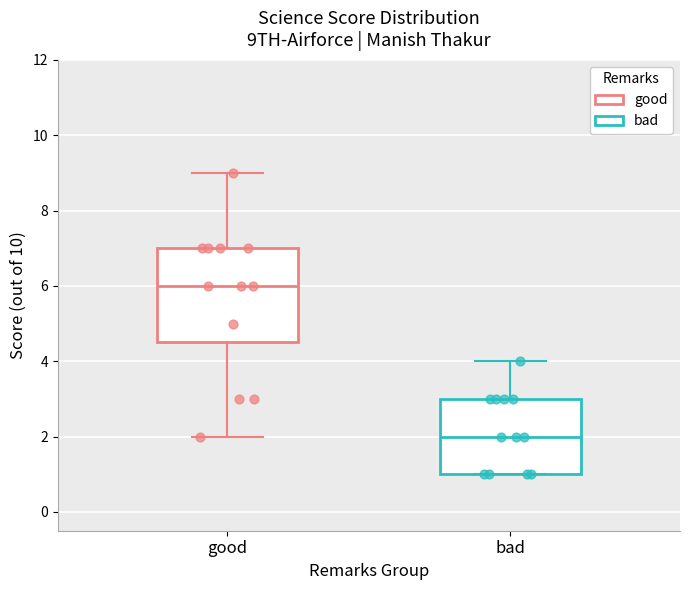

Comparing the boxes themselves (not the whiskers), which one is the tallest?

good